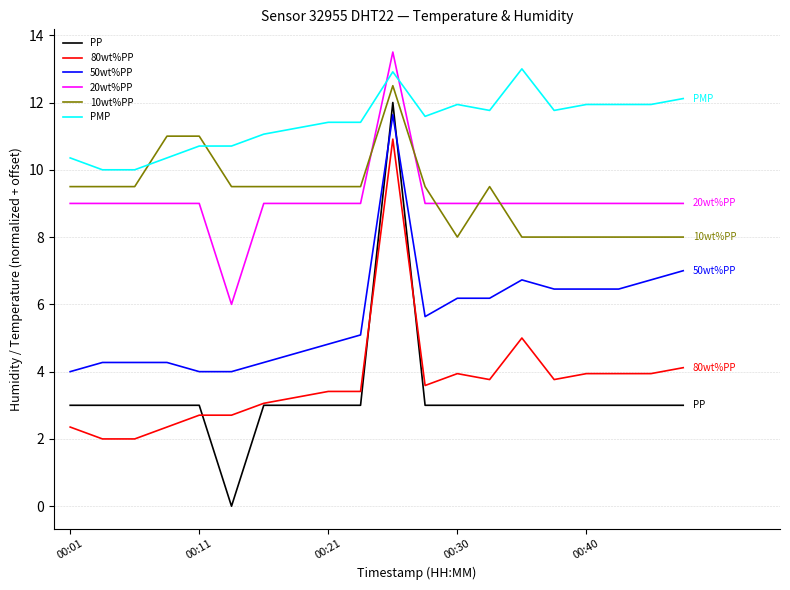

True or false: 80wt%PP and 50wt%PP intersect in this chart.

False